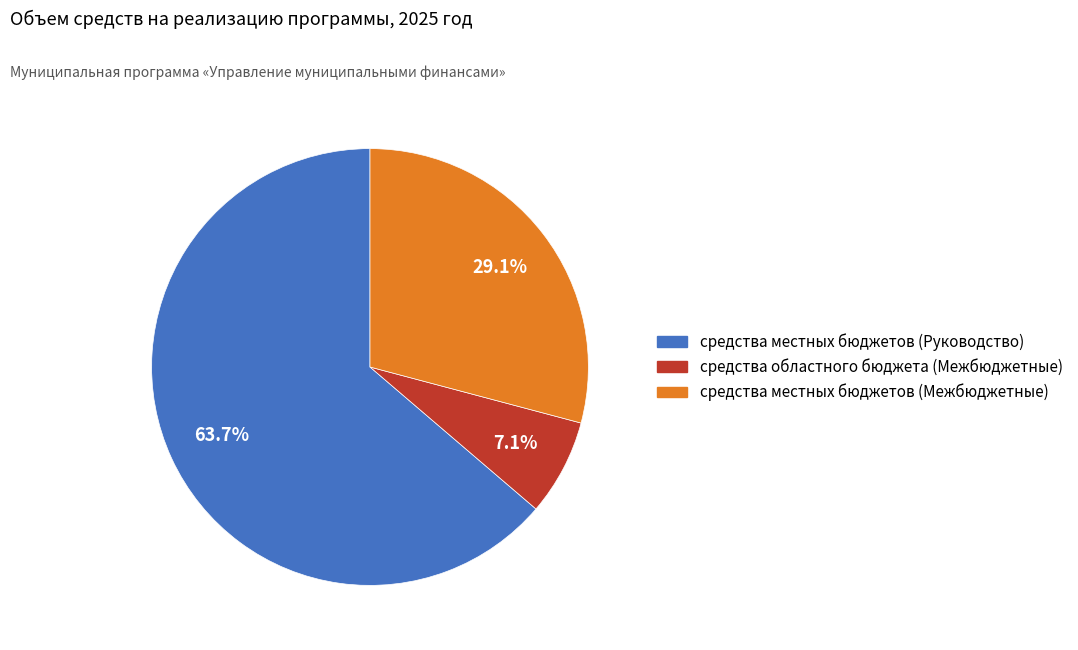

True or false: средства местных бюджетов (Руководство) accounts for 64% of the total.

True